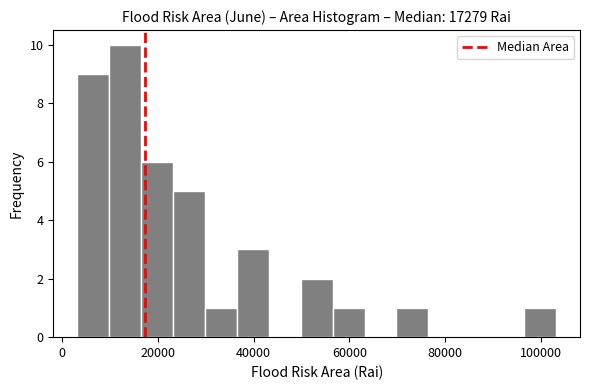

Around what value on the x-axis is the tallest bar? Give the approximate position of its centre, as read against the axis.

14000